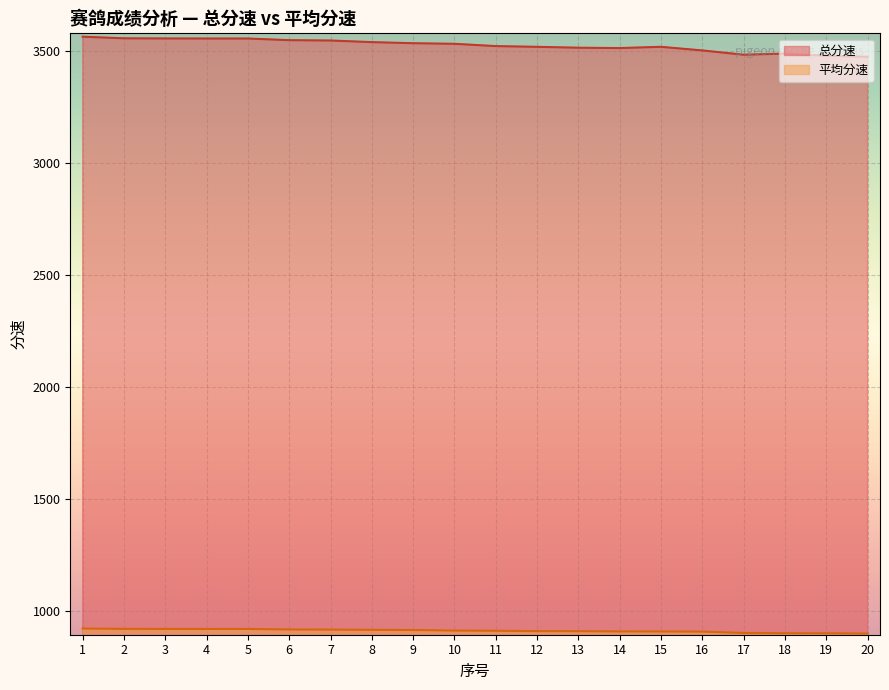

How many lines are shown in the chart?

2